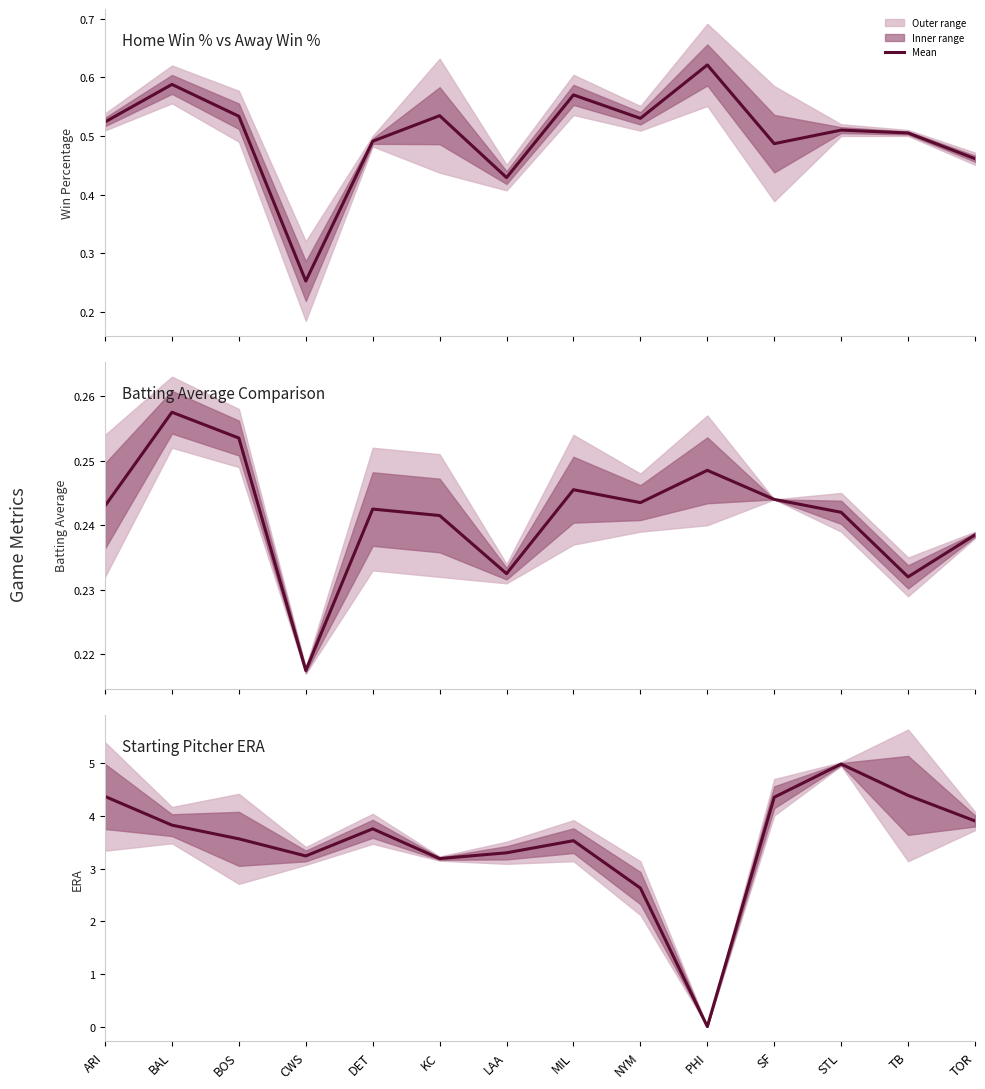

Approximately how many times larger is the value at BAL compared to MIL?

1.1